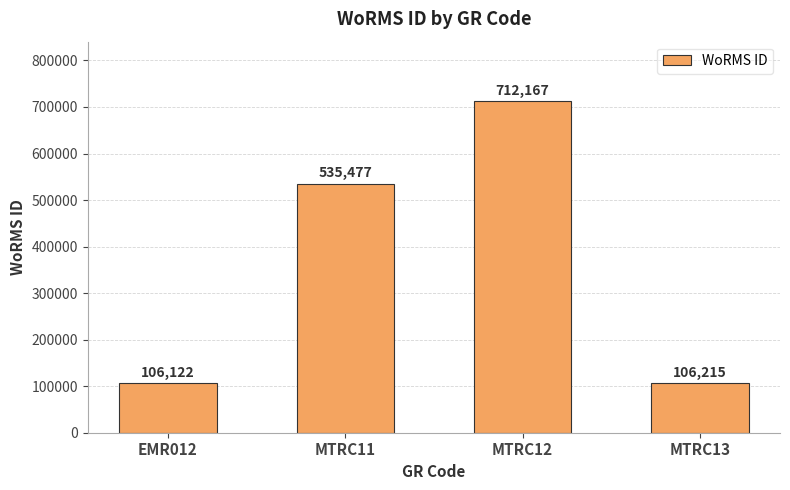

What is the value of the 2nd bar from the left?

535477